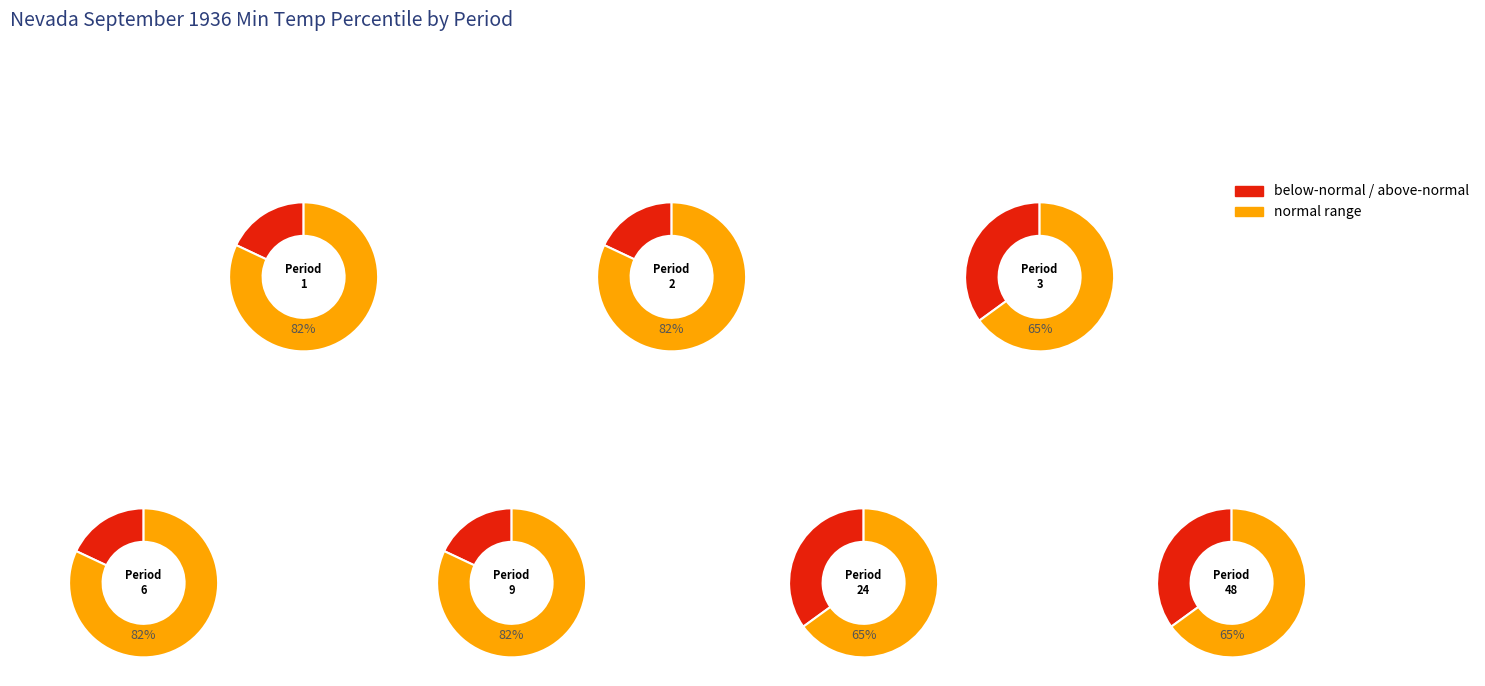

True or false: 60 accounts for 0% of the total.

True